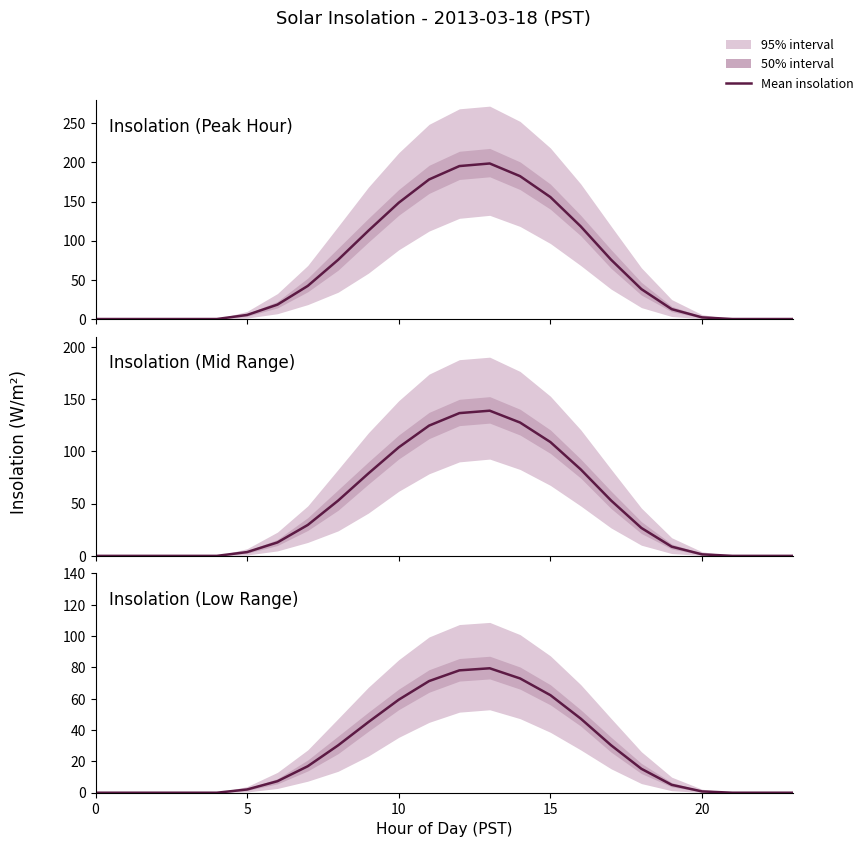

How many lines are shown in the chart?

1